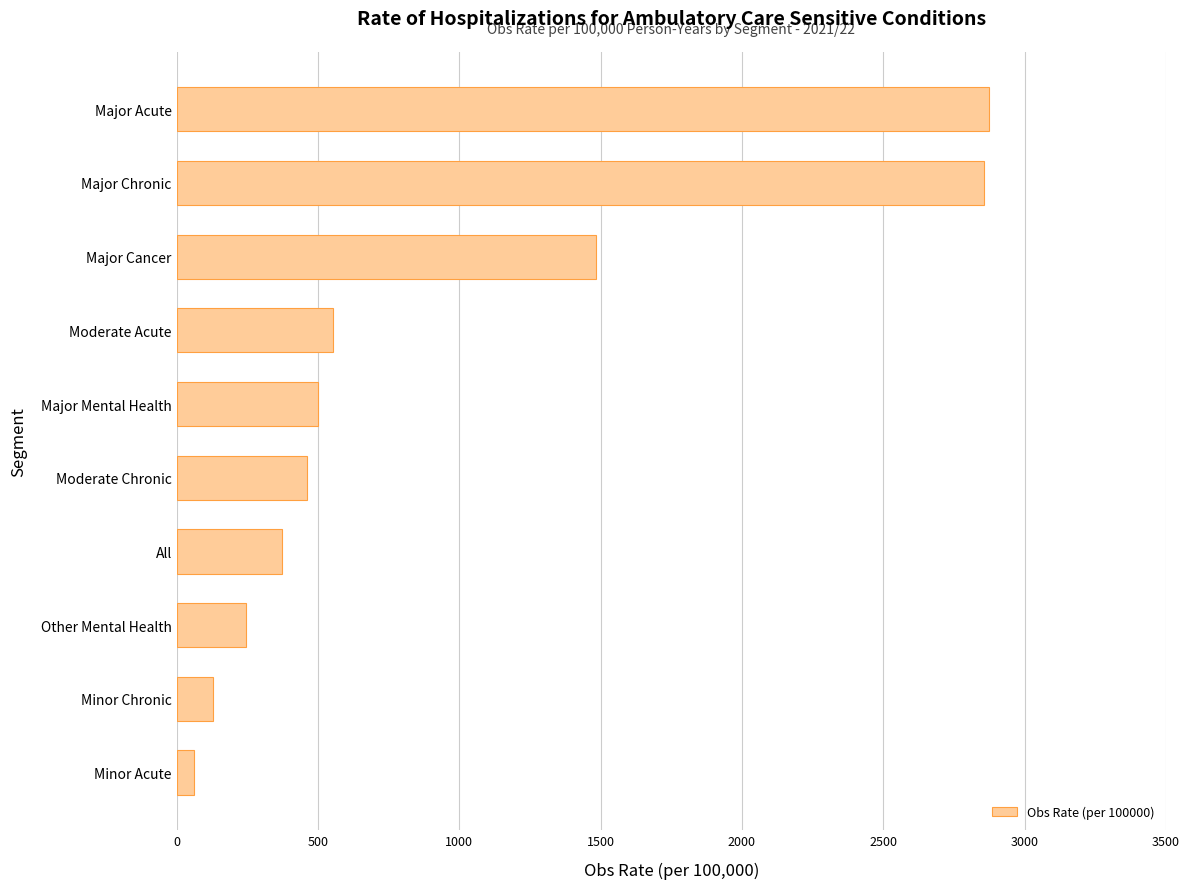

What is the difference between the second highest and second lowest values?

2729.0